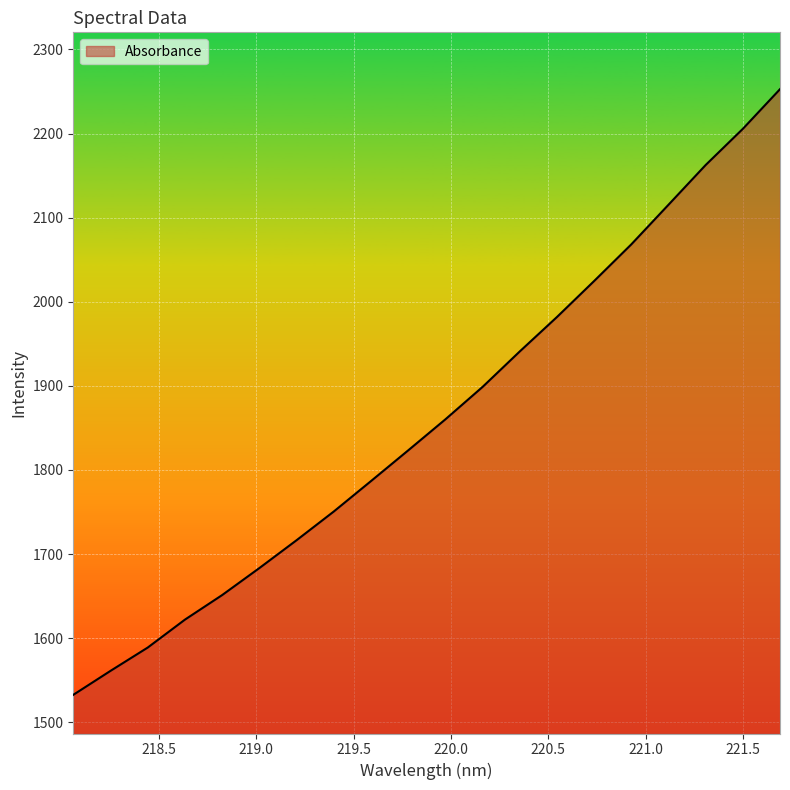

What is the difference between the maximum and minimum values?

720.1